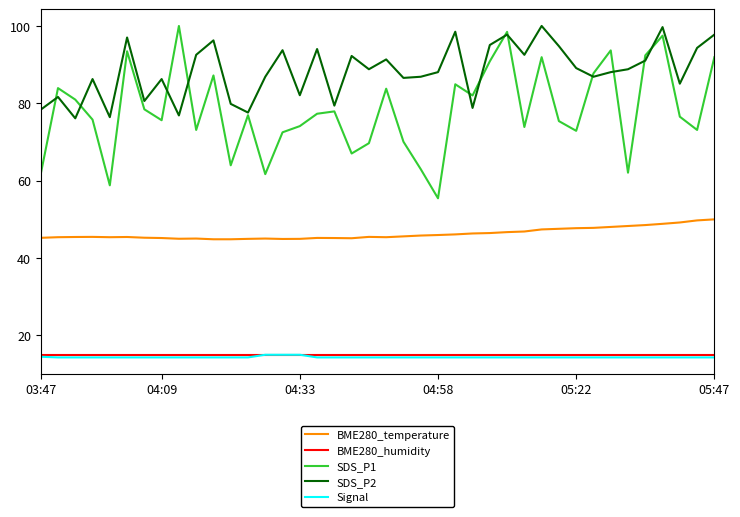

Which series has the largest total across all categories?

SDS_P2